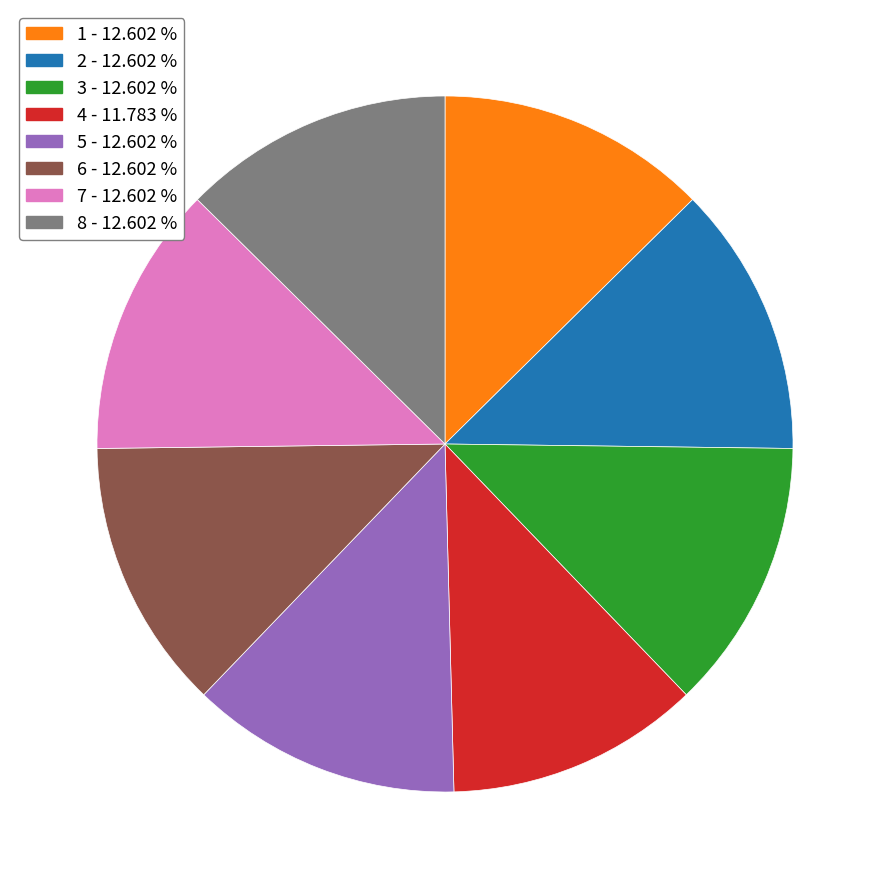

Combined, do 5 and 1 account for over 50%?

No